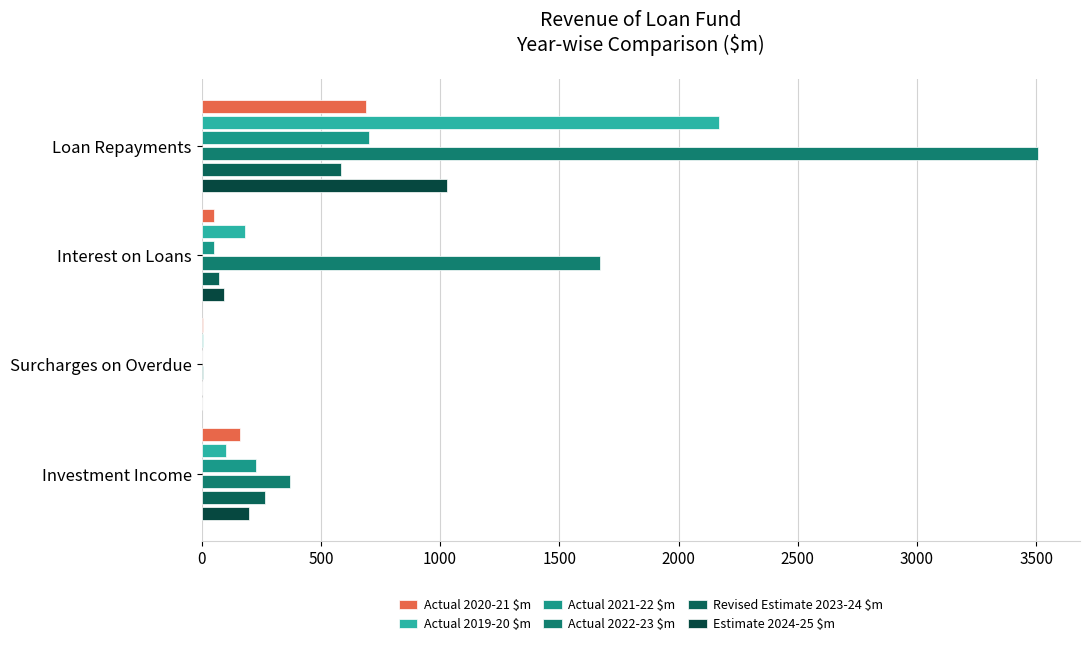

Which series has the widest spread of values?

Actual 2022-23 $m